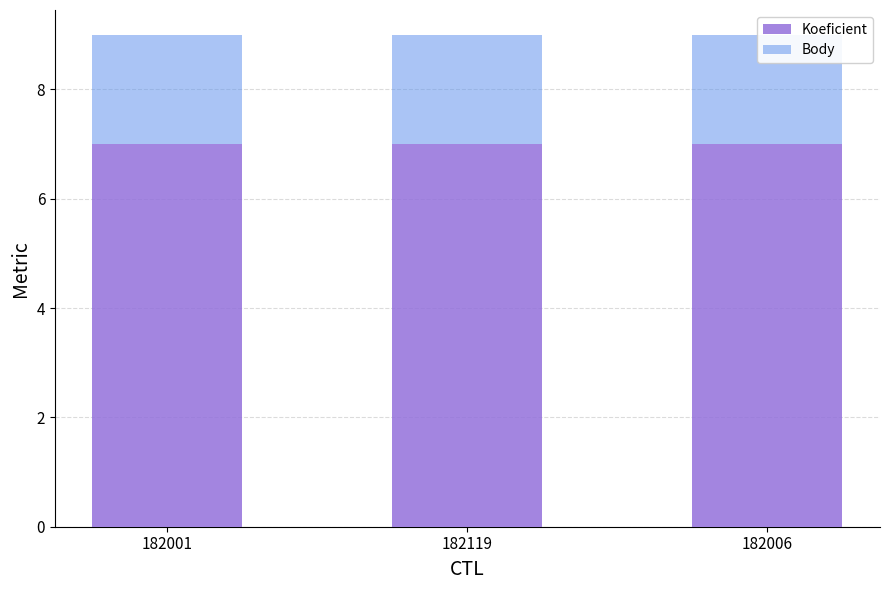

At which label is Body closest to 2?

182001